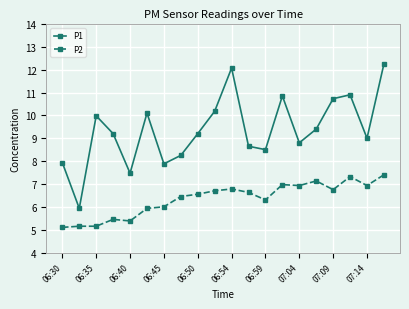

List the series in order of their peak value, lowest first.

P2, P1